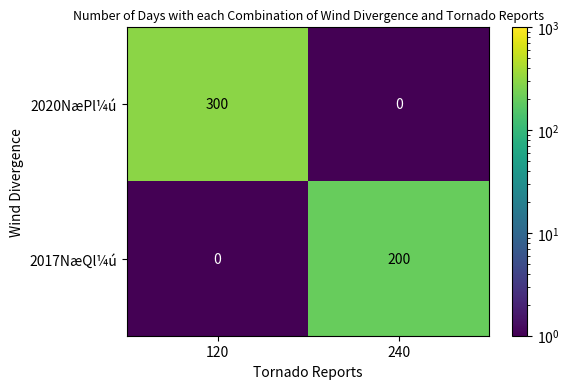

Which series changed the most between 120 and 240?

2020NæPl¼ú